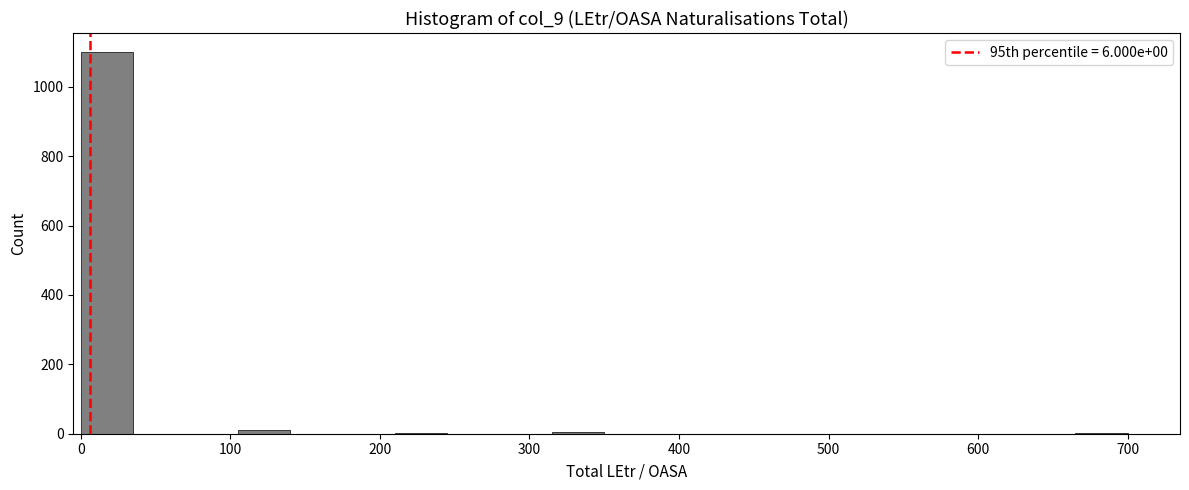

Around what value on the x-axis is the tallest bar? Give the approximate position of its centre, as read against the axis.

20